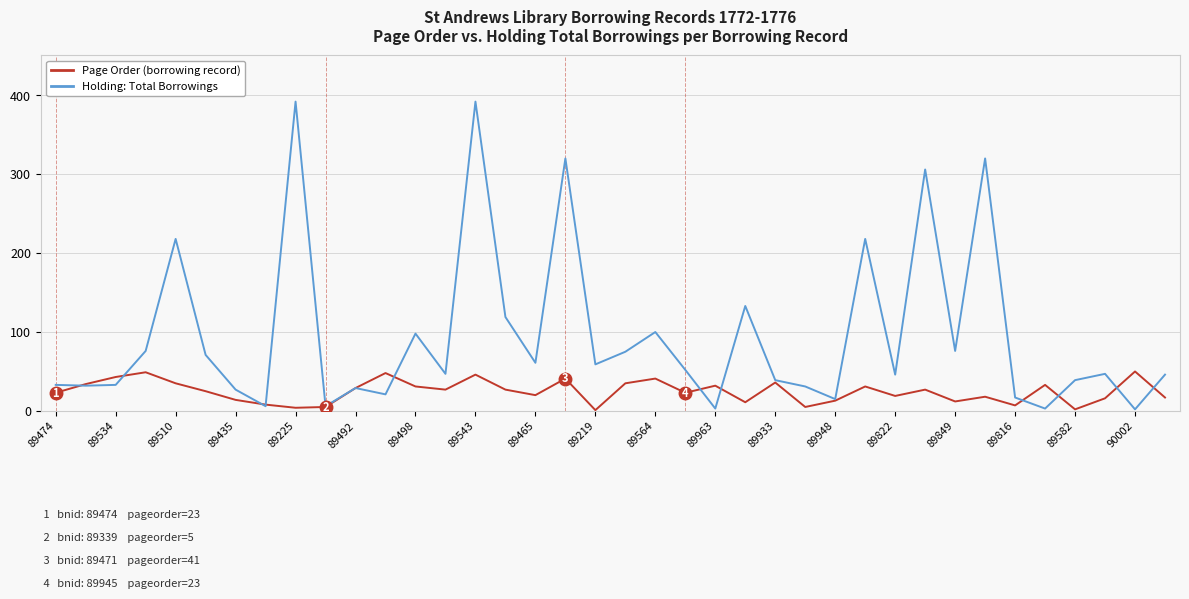

Which series has the largest total across all categories?

Holding: Total Borrowings